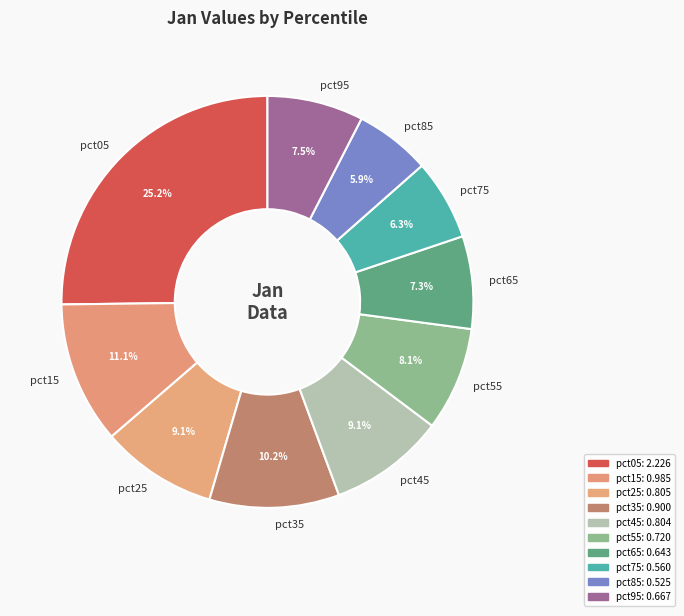

To the nearest percent, what is the difference between the pct75 and pct95 slice percentages?

1%